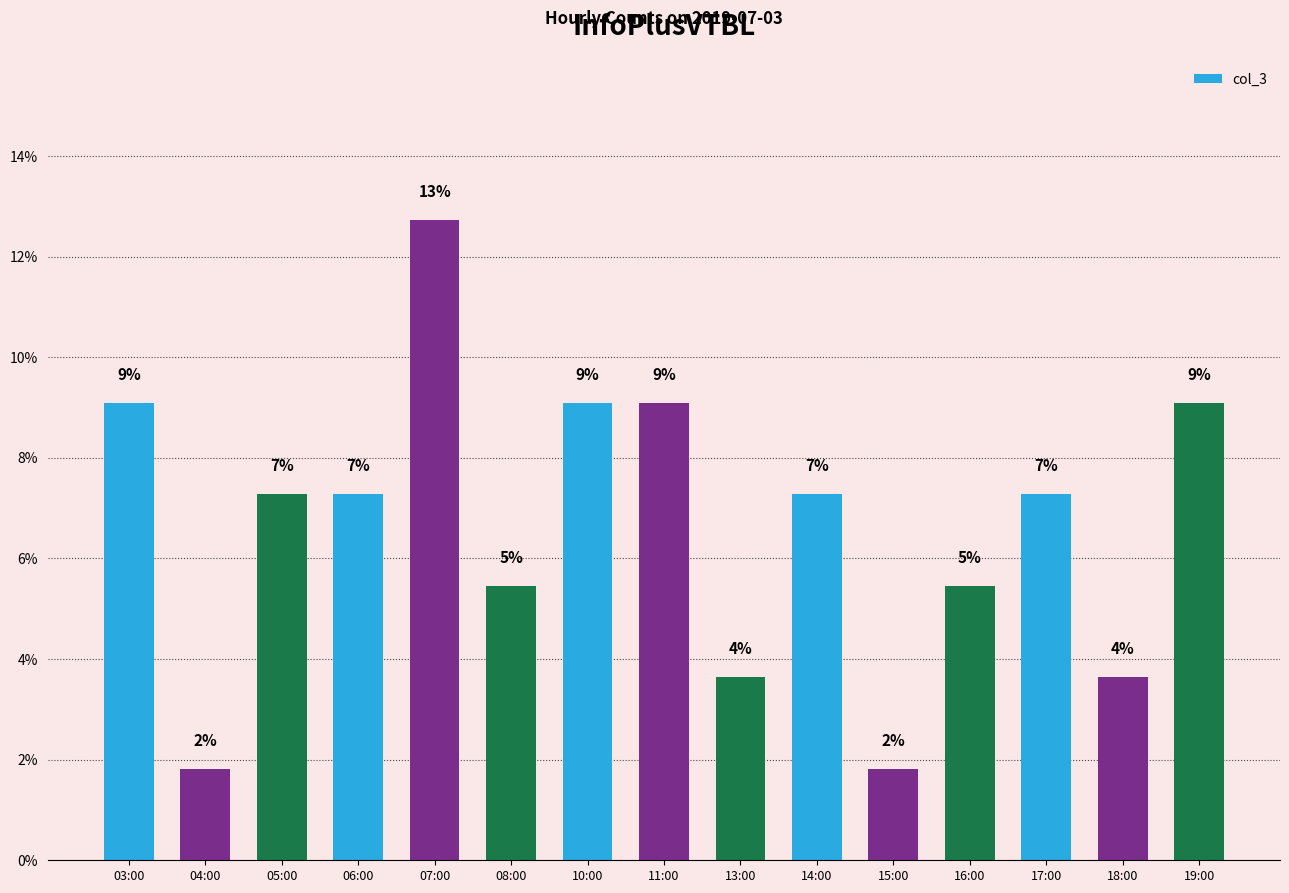

True or false: the data shows 12.6 at 19:00.

False